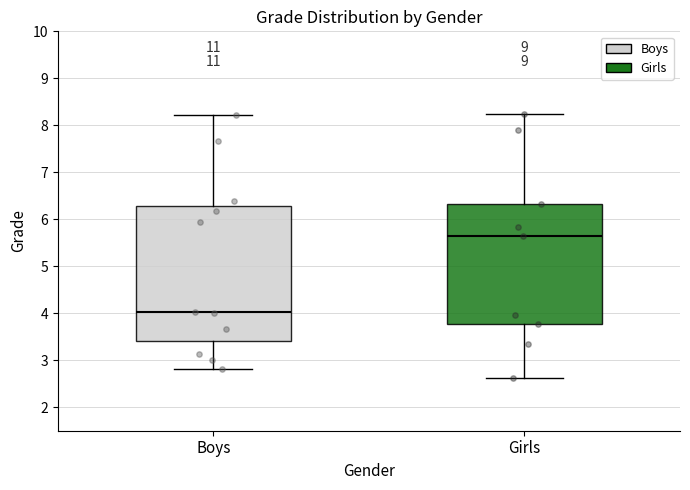

Reading left to right, transcribe this box plot: for each box, give where its median line is, the range the box spans, and where its two whiskers end, as read against the y-axis. The values are not printed on the chart, so give them approximately, as read against the axis.

Boys: median 4.0, box 3.4 to 6.3, whiskers 2.8 to 8.2
Girls: median 5.7, box 3.8 to 6.3, whiskers 2.6 to 8.2